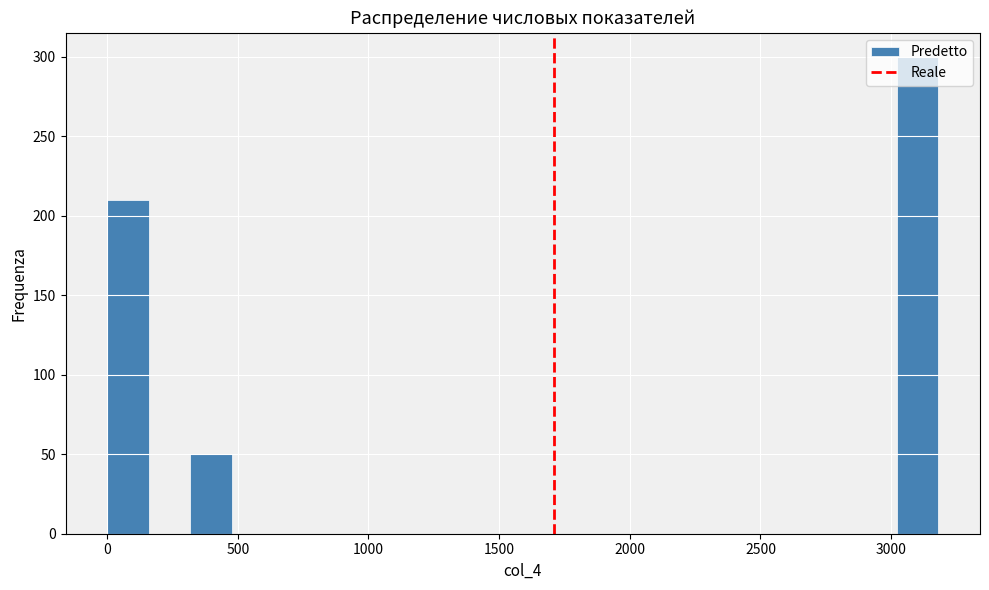

Around what value on the x-axis is the tallest bar? Give the approximate position of its centre, as read against the axis.

3100